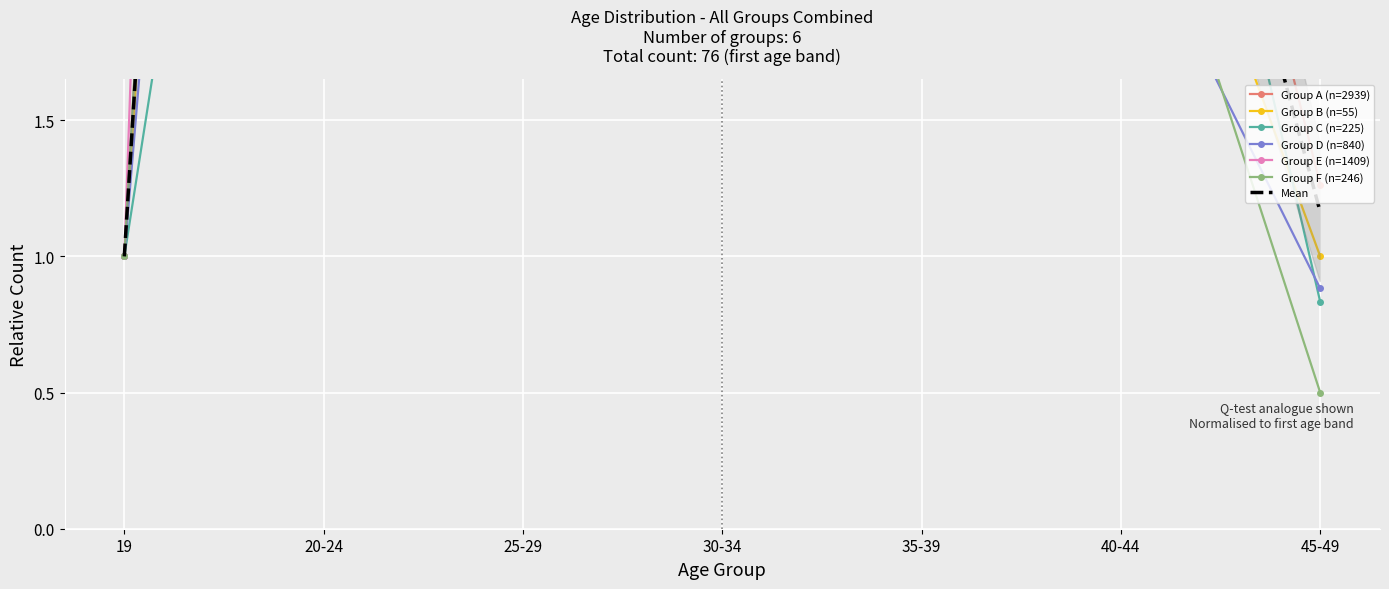

How many values in the Group F (n=246) series are below 7?

3